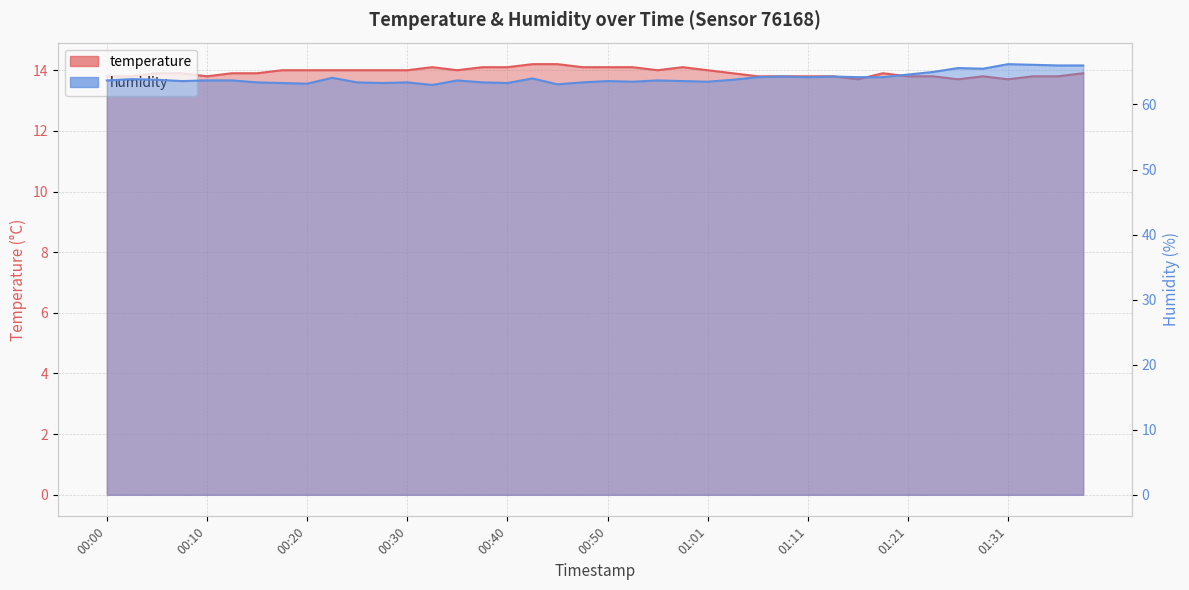

True or false: temperature and humidity cross at least once.

False